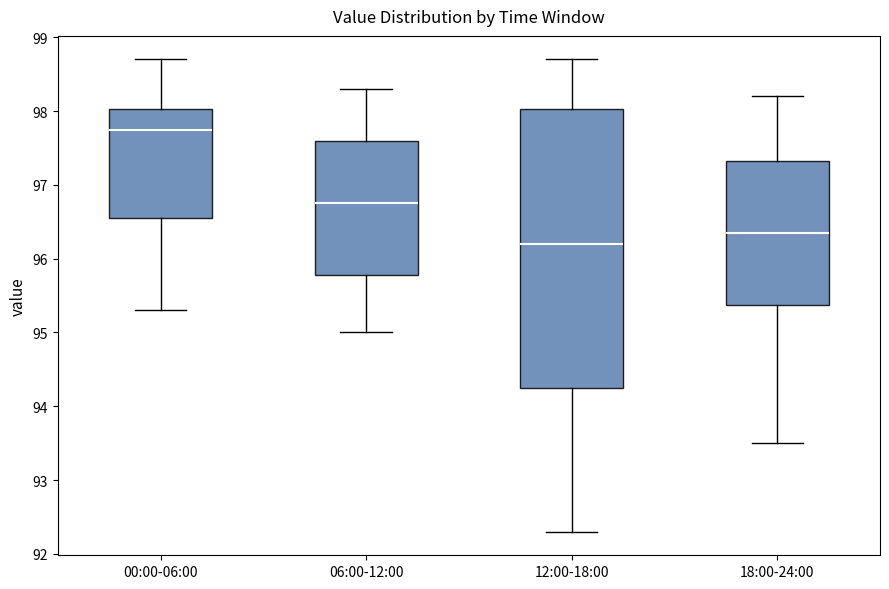

Reading left to right, read every box against the y-axis: the position of its median line, the range the box covers, and the ends of its whiskers. The values are not printed on the chart, so give them approximately, as read against the axis.

00:00-06:00: median 97.8, box 96.6 to 98.0, whiskers 95.3 to 98.7
06:00-12:00: median 96.8, box 95.8 to 97.6, whiskers 95.0 to 98.3
12:00-18:00: median 96.2, box 94.3 to 98.0, whiskers 92.3 to 98.7
18:00-24:00: median 96.4, box 95.4 to 97.3, whiskers 93.5 to 98.2